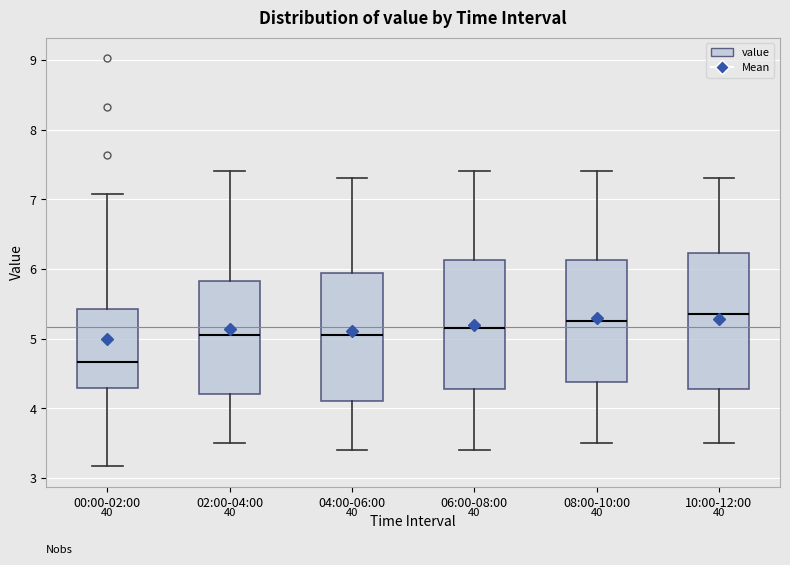

Which box has the lowest median line?

00:00-02:00